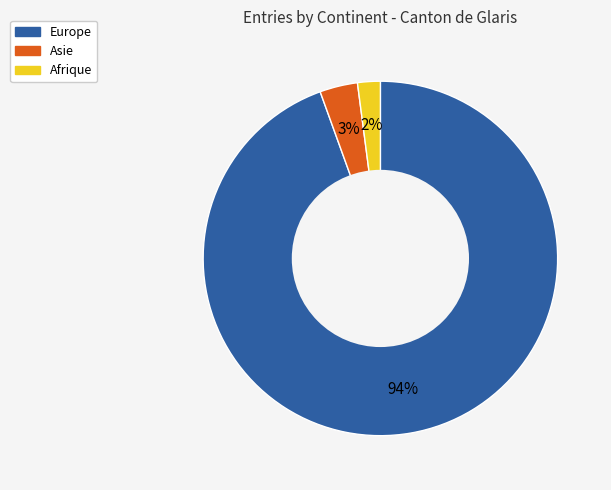

Is there any slice that represents more than half of the pie?

Yes